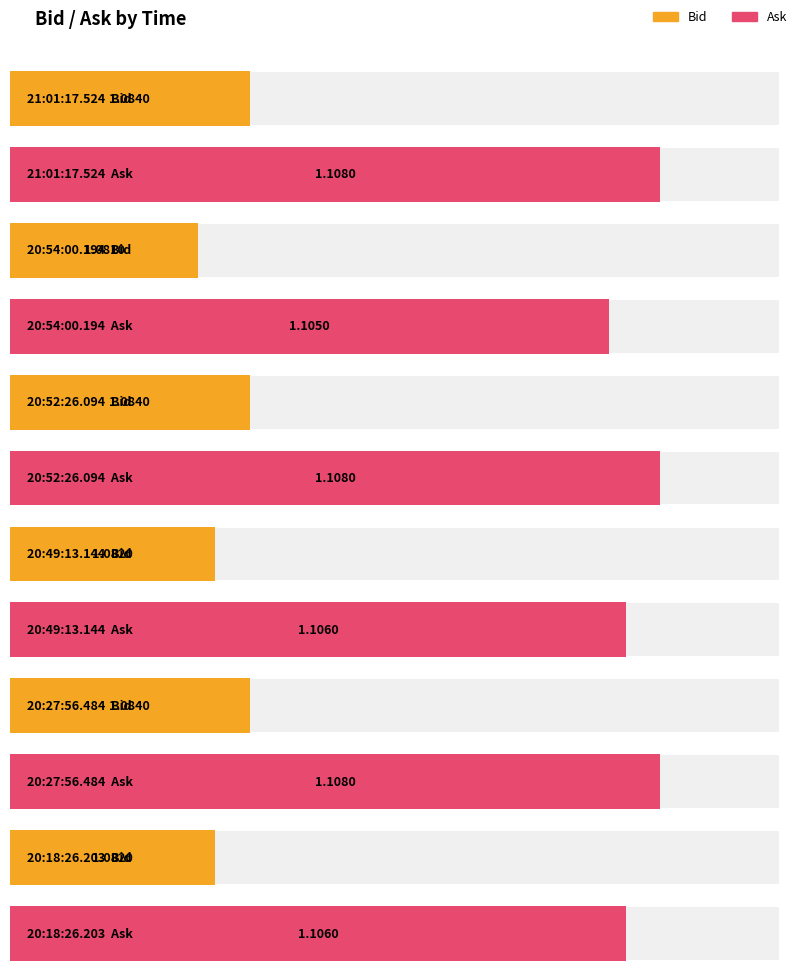

Reading left to right, extract all data points from this chart.

Bid: 21:01:17.524=1.1	20:54:00.194=1.1	20:52:26.094=1.1	20:49:13.144=1.1	20:27:56.484=1.1	20:18:26.203=1.1
Ask: 21:01:17.524=1.1	20:54:00.194=1.1	20:52:26.094=1.1	20:49:13.144=1.1	20:27:56.484=1.1	20:18:26.203=1.1